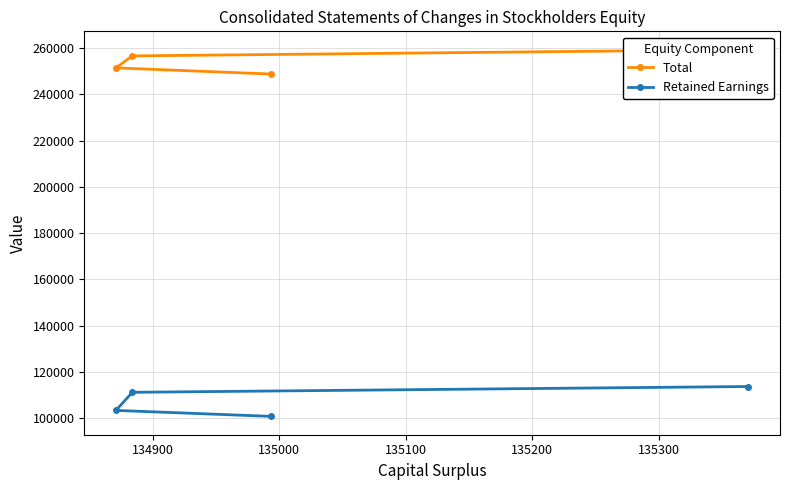

How many Total values are between 251445 and 259319?

3